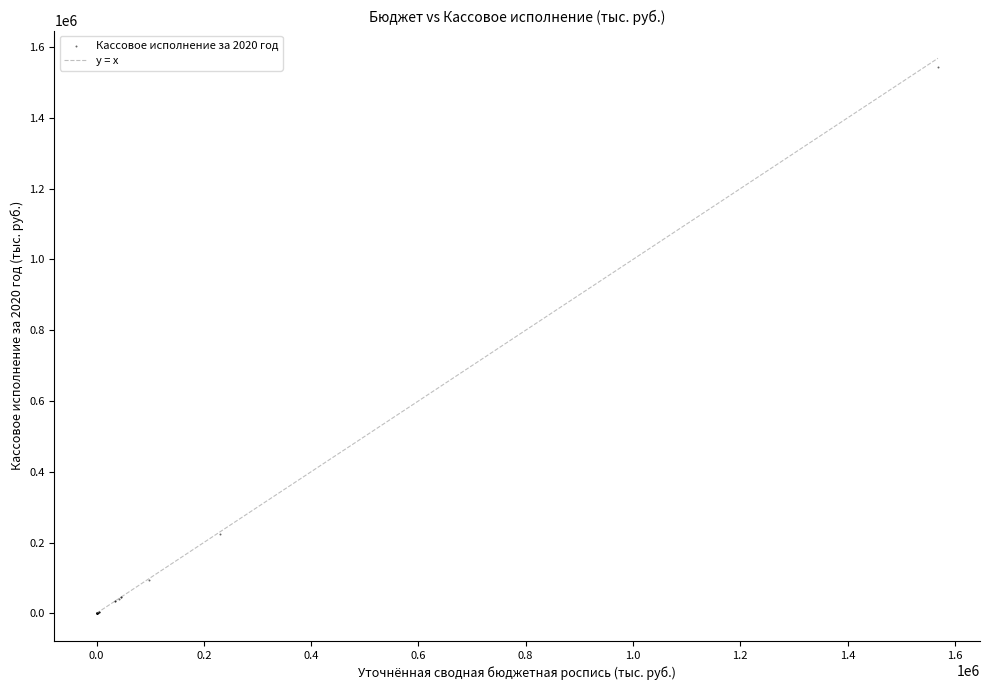

What Y value in the scatter plot is closest to 772411?

222831.8